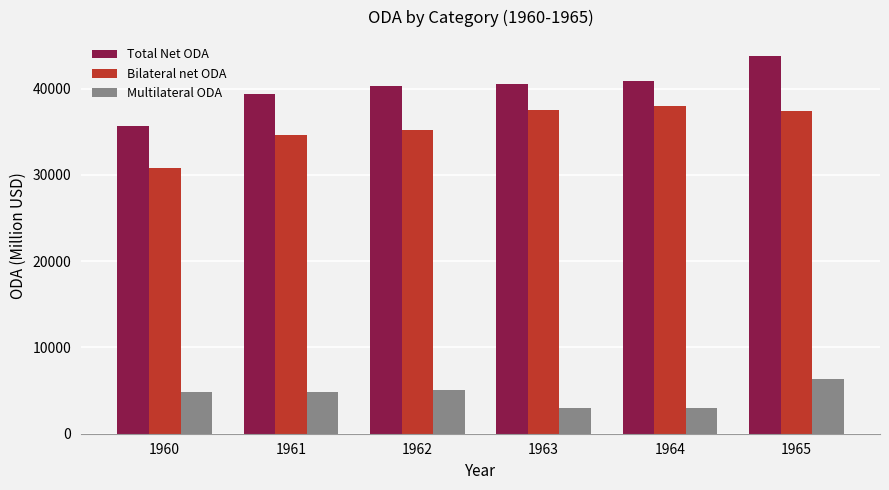

At 1961, list the series in order from largest to smallest.

Total Net ODA, Bilateral net ODA, Multilateral ODA